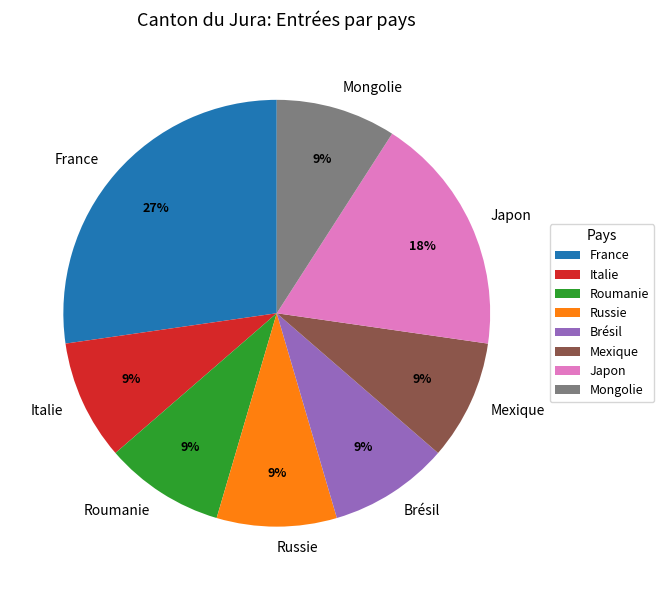

How many segments does this pie chart have?

8